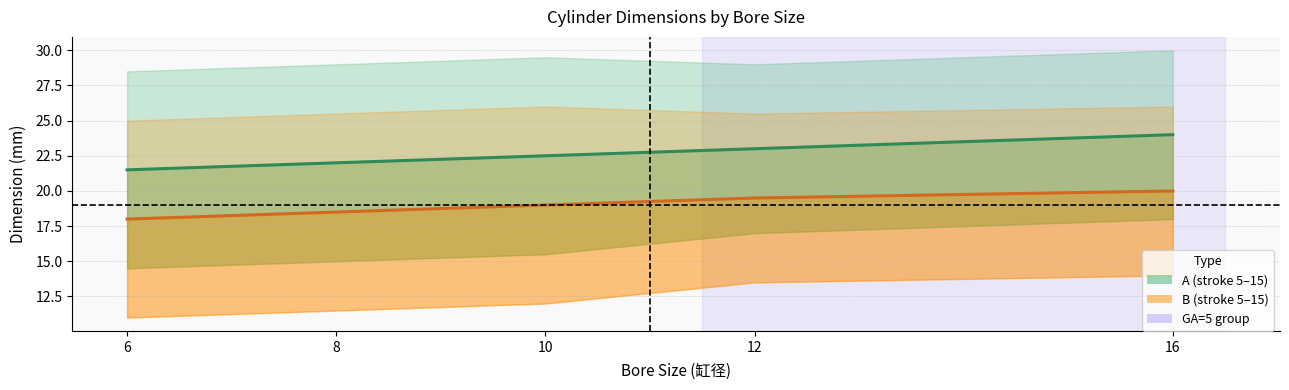

What is the smallest value displayed?

18.0